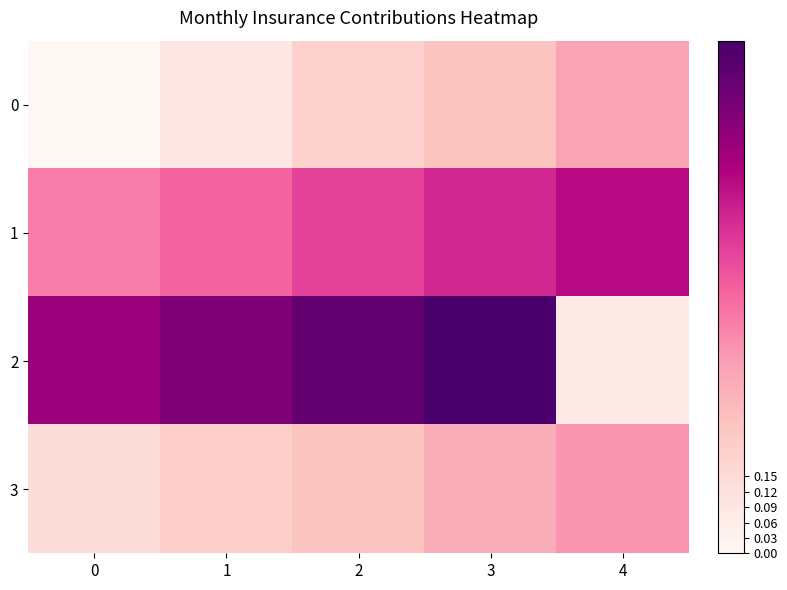

What is the spread (max minus min) of values at 0?

0.8